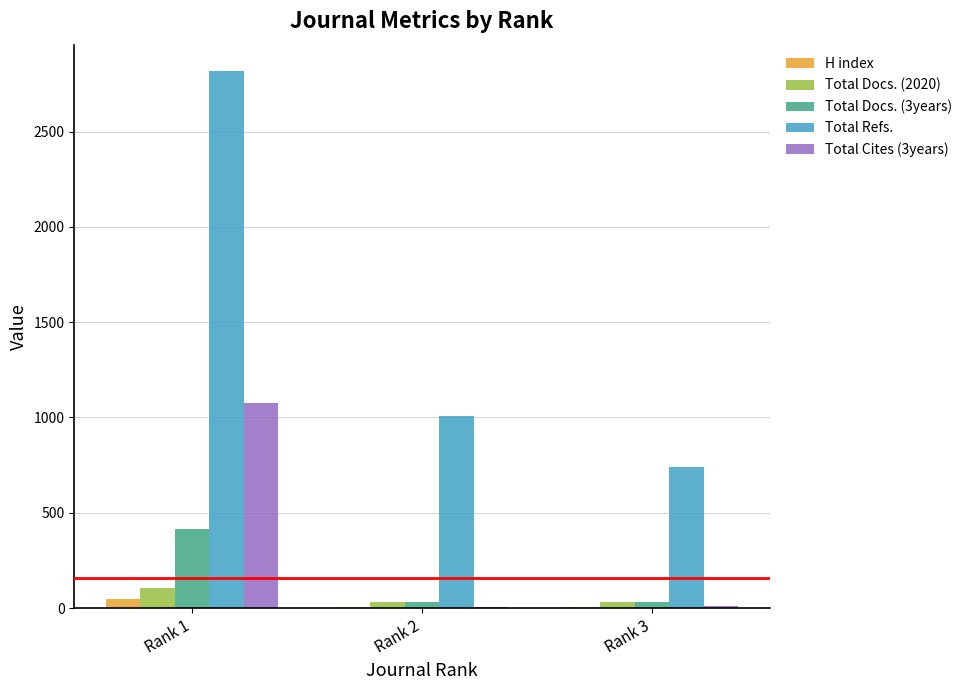

Which category has the highest value in the Total Refs. series?

Rank 1